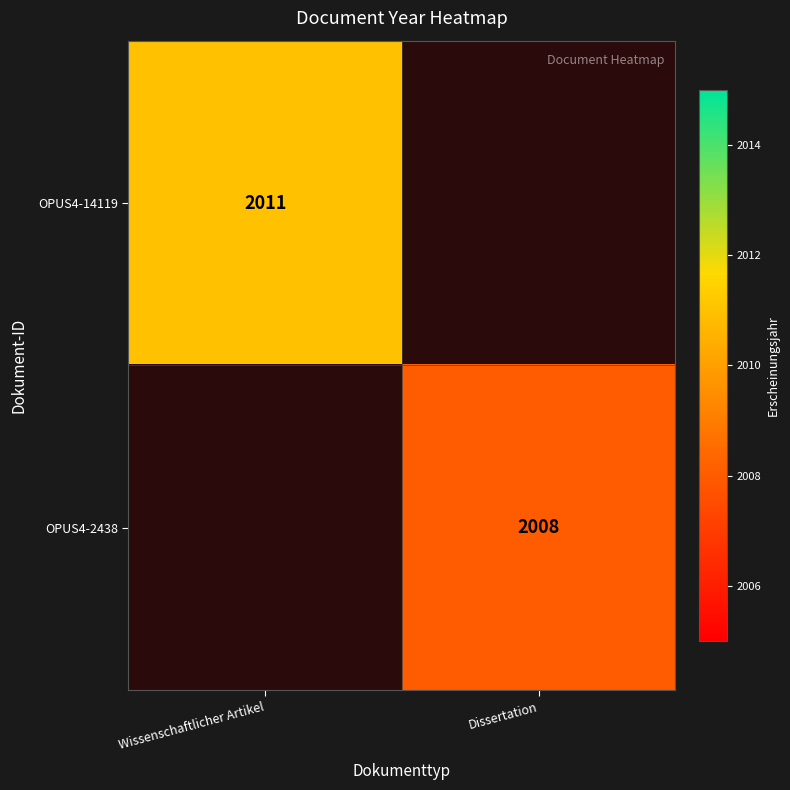

Which label corresponds to the smallest value in the chart?

Dissertation